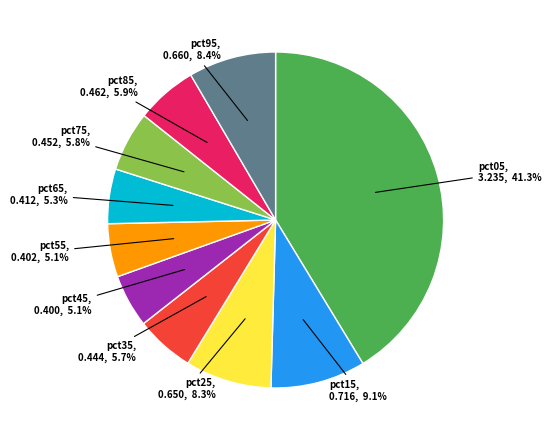

How many slices are in this pie chart?

10